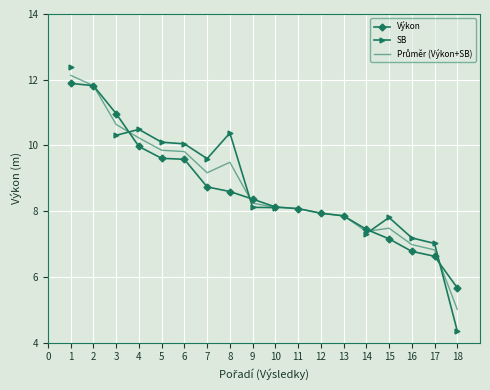

True or false: Výkon has a value of 11.8 at 2.

True